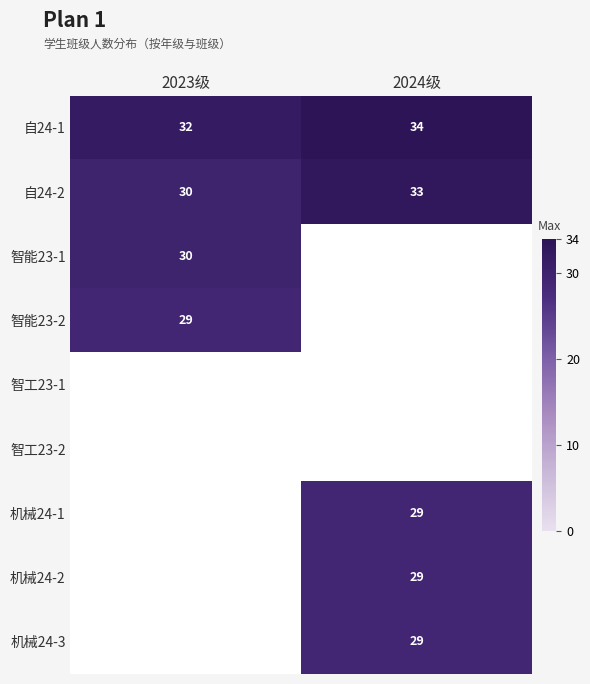

Rank the categories by 自24-2 value from lowest to highest.

2023级, 2024级